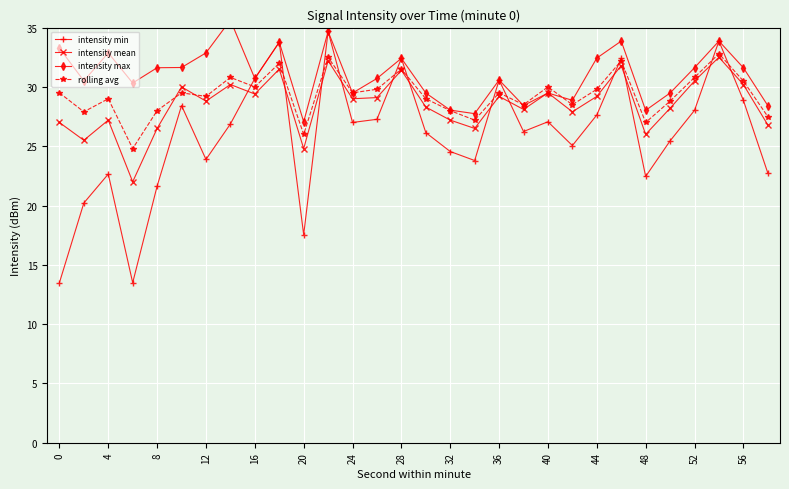

Is it true that intensity min equals 10.4 at 20?

False